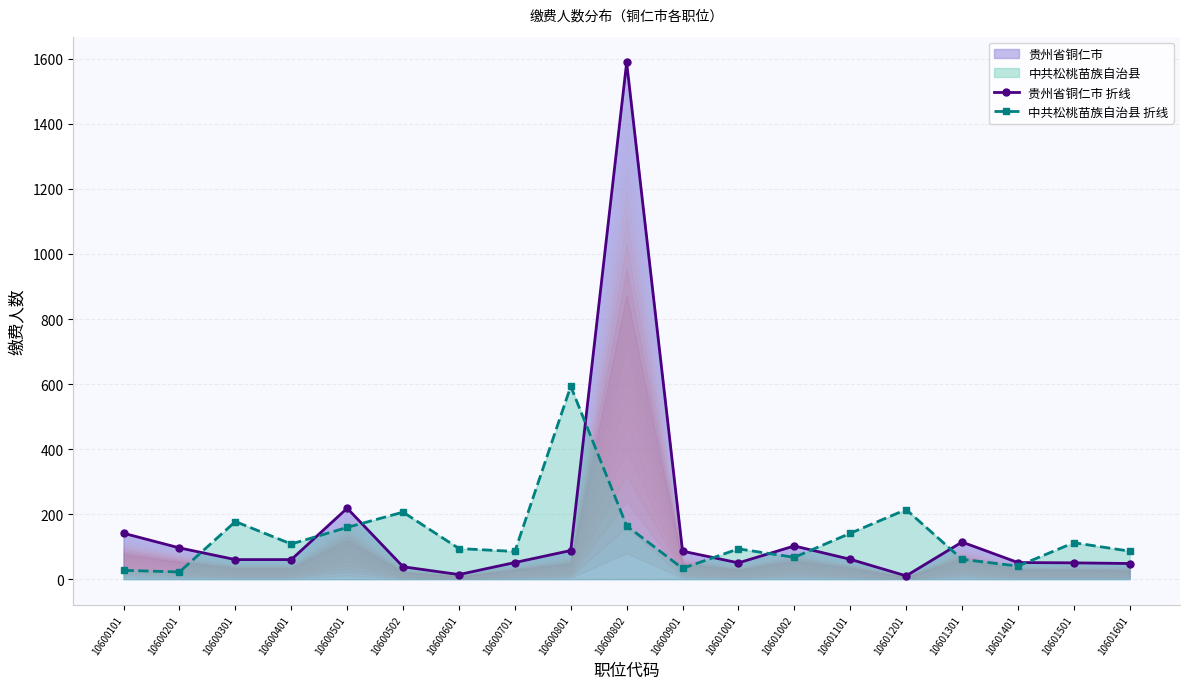

Where is 贵州省铜仁市 折线 nearest to the value 799?

10600501